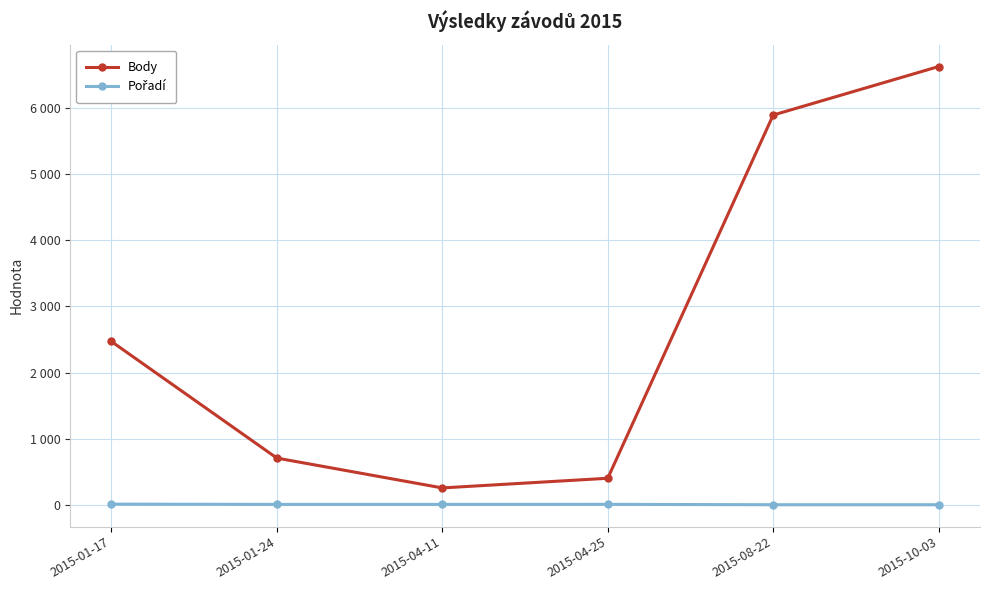

What is the sum of the Pořadí values at 2015-04-25 and 2015-04-11?

15